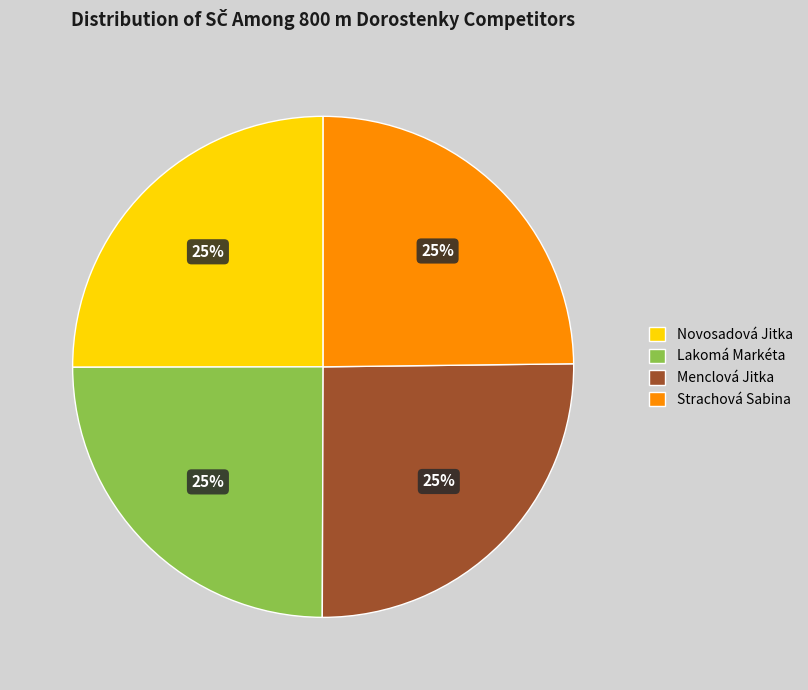

How many slices are in this pie chart?

4